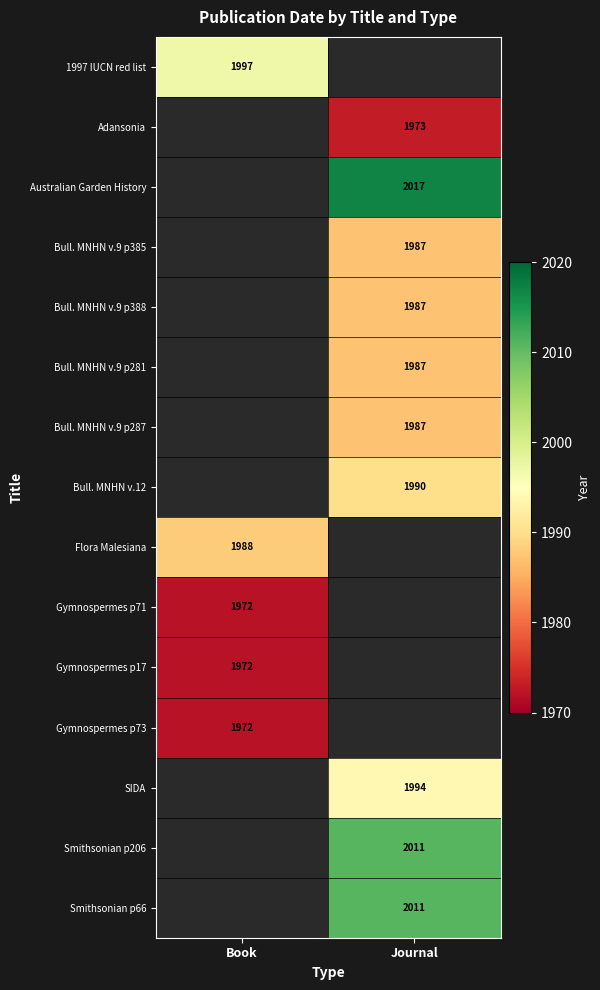

The Flora Malesiana series shows 1988 at Book. True or false?

True